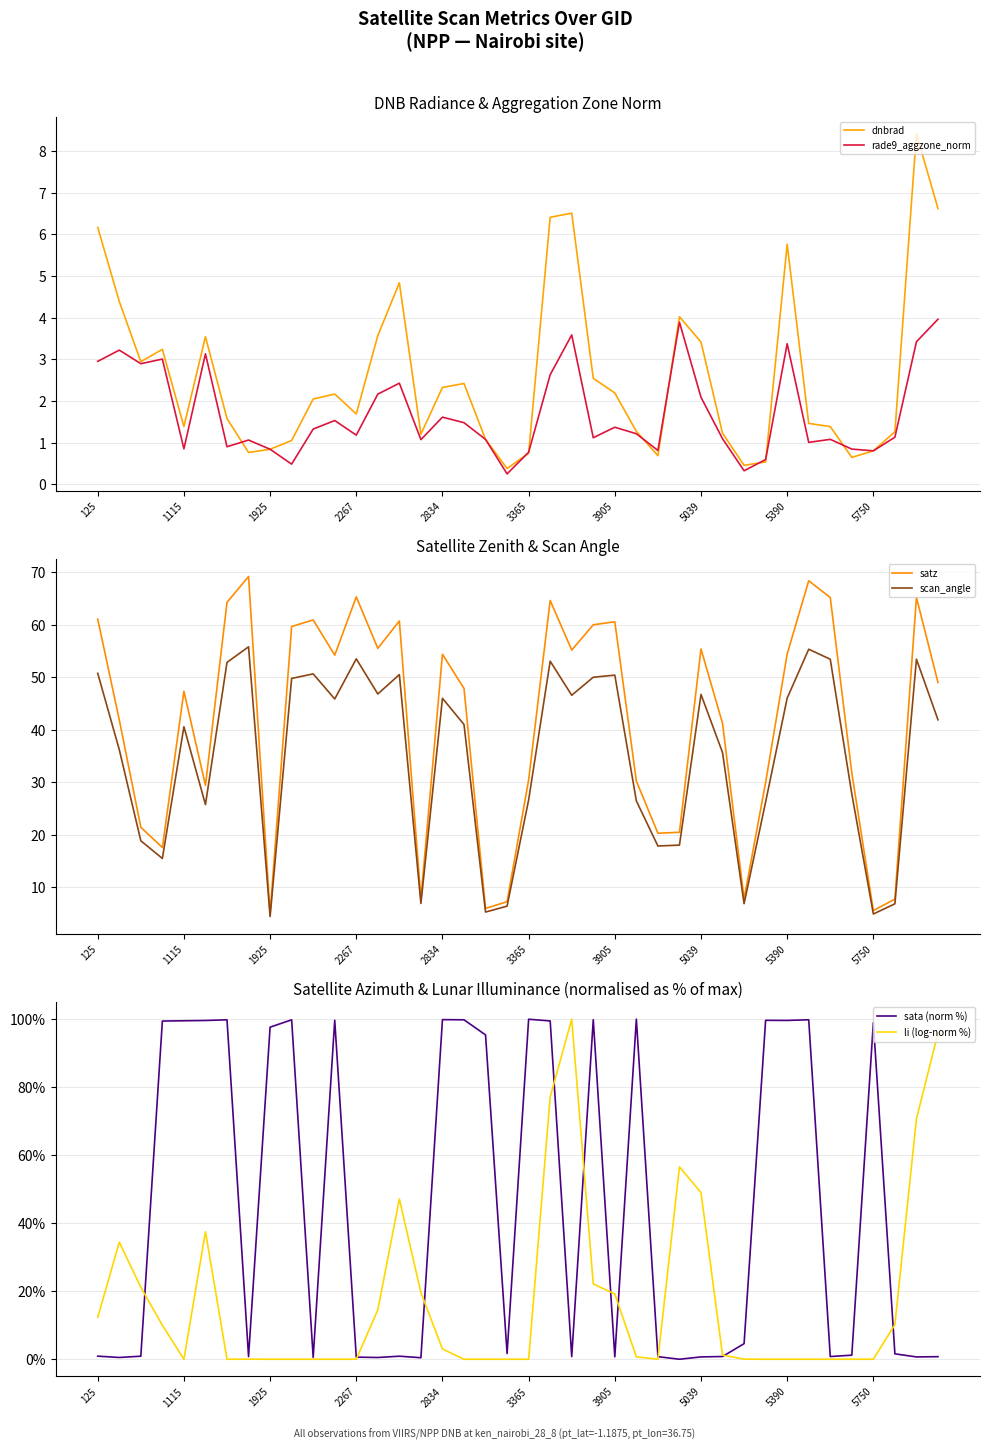

What is the greatest value displayed?

100.0